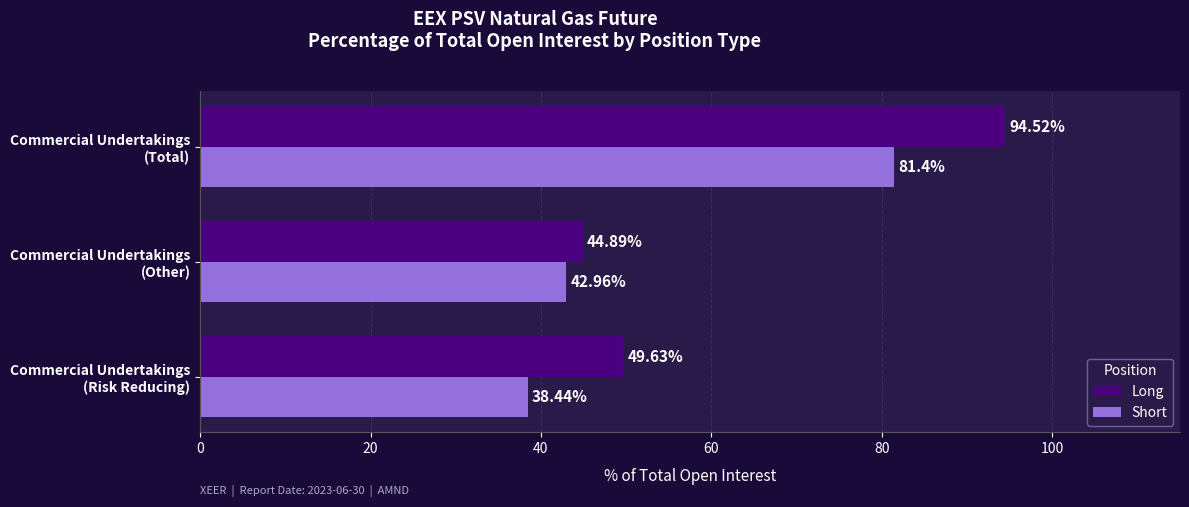

List the labels in order of Short value, largest first.

Commercial Undertakings
(Total), Commercial Undertakings
(Other), Commercial Undertakings
(Risk Reducing)